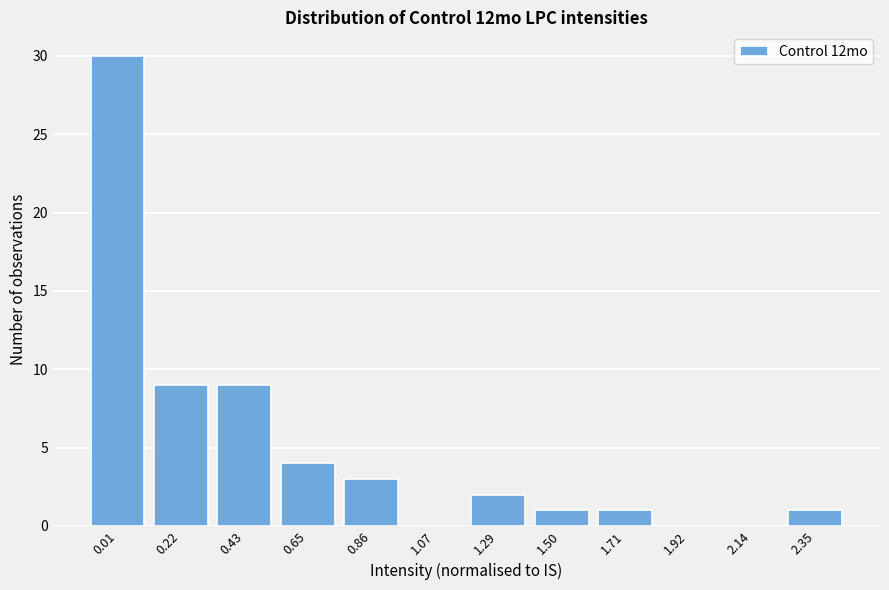

Reading left to right, what are all the values shown in this chart?

0.01=30	0.22=9	0.43=9	0.65=4	0.86=3	1.07=0	1.29=2	1.50=1	1.71=1	1.92=0	2.14=0	2.35=1